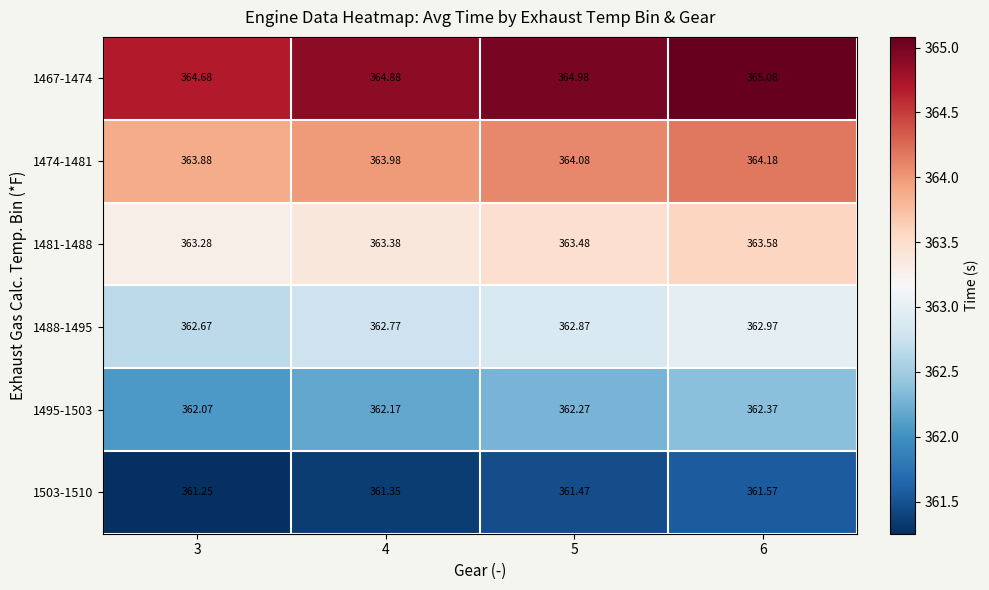

Is the value of 1474-1481 at 5 greater than the value of 1481-1488 at 6?

Yes